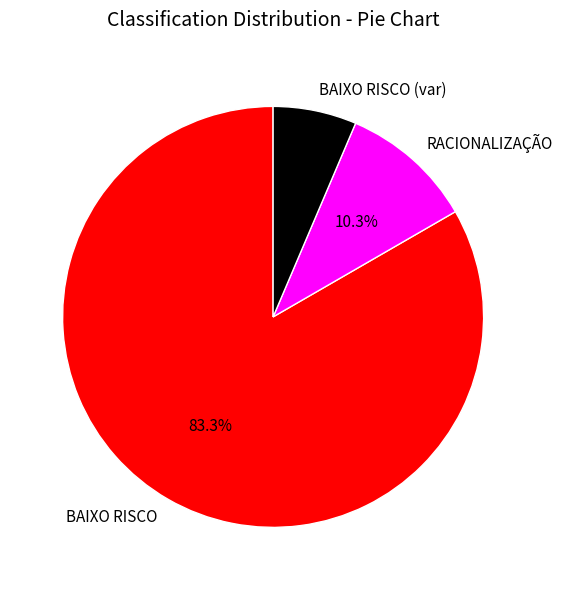

Count the number of slices in the pie.

3